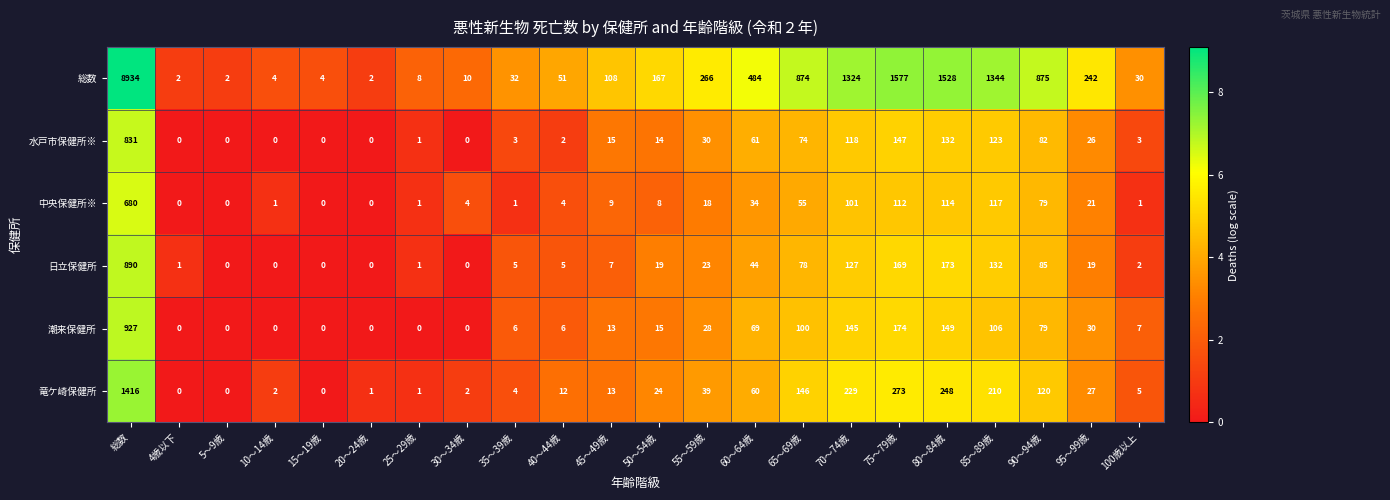

List the series in order of their peak value, lowest first.

中央保健所※, 水戸市保健所※, 日立保健所, 潮来保健所, 竜ケ崎保健所, 総数